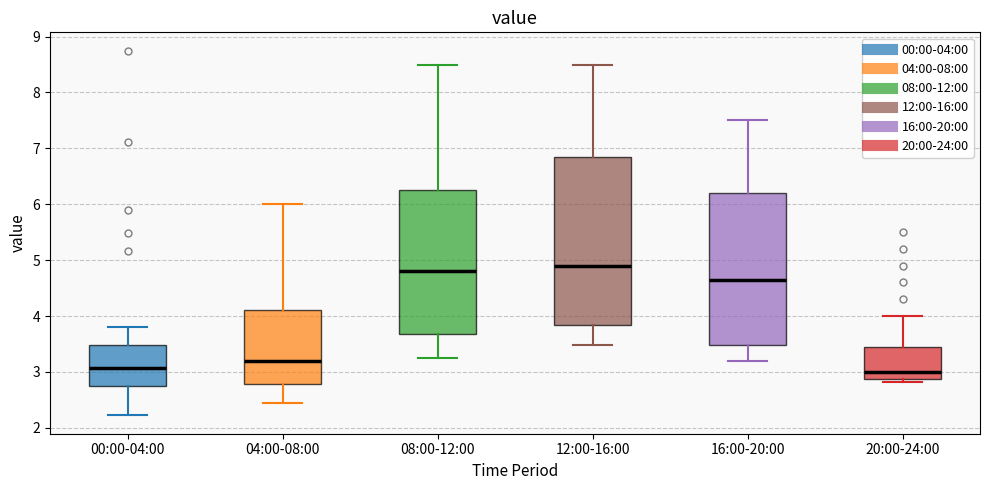

Where is the lower edge of the box for 20:00-24:00 on the y-axis? The values are not printed on the chart, so give them approximately, as read against the axis.

2.9